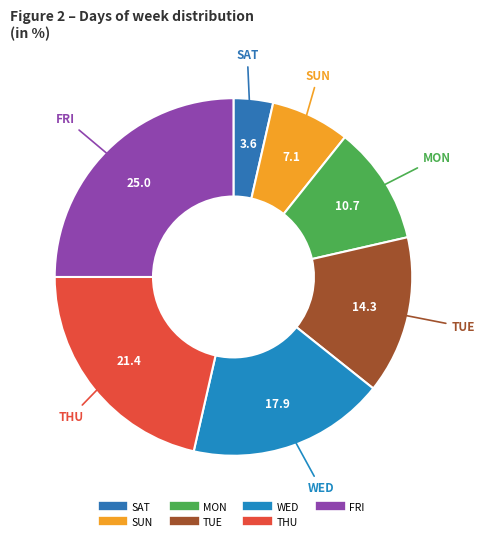

Between THU and FRI, which is larger?

FRI